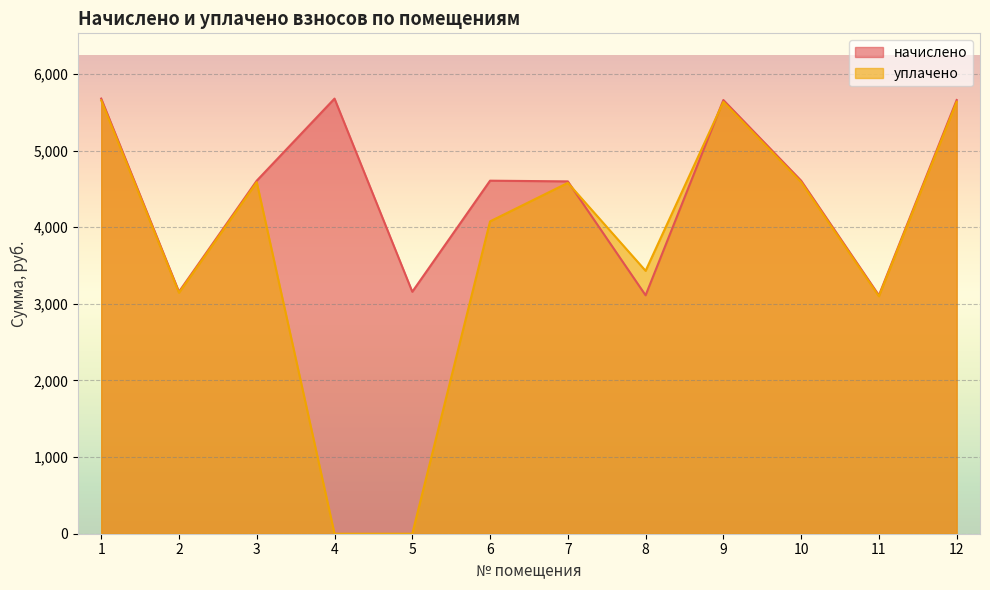

What is the value of the начислено point at the 8th from the left?

3111.8